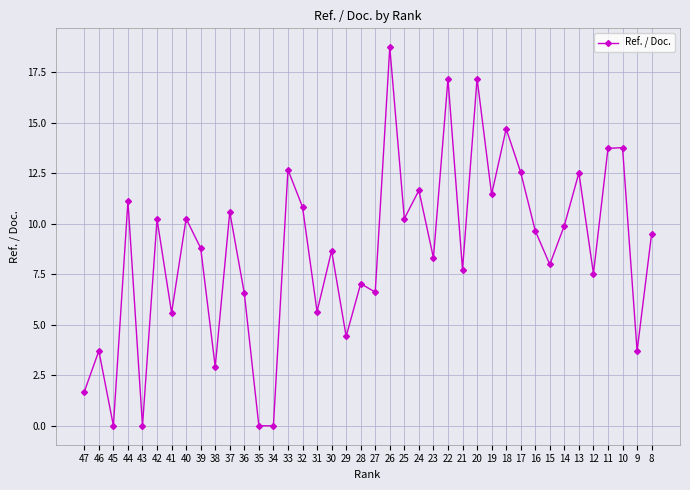

What is the approximate value at 47?

1.7